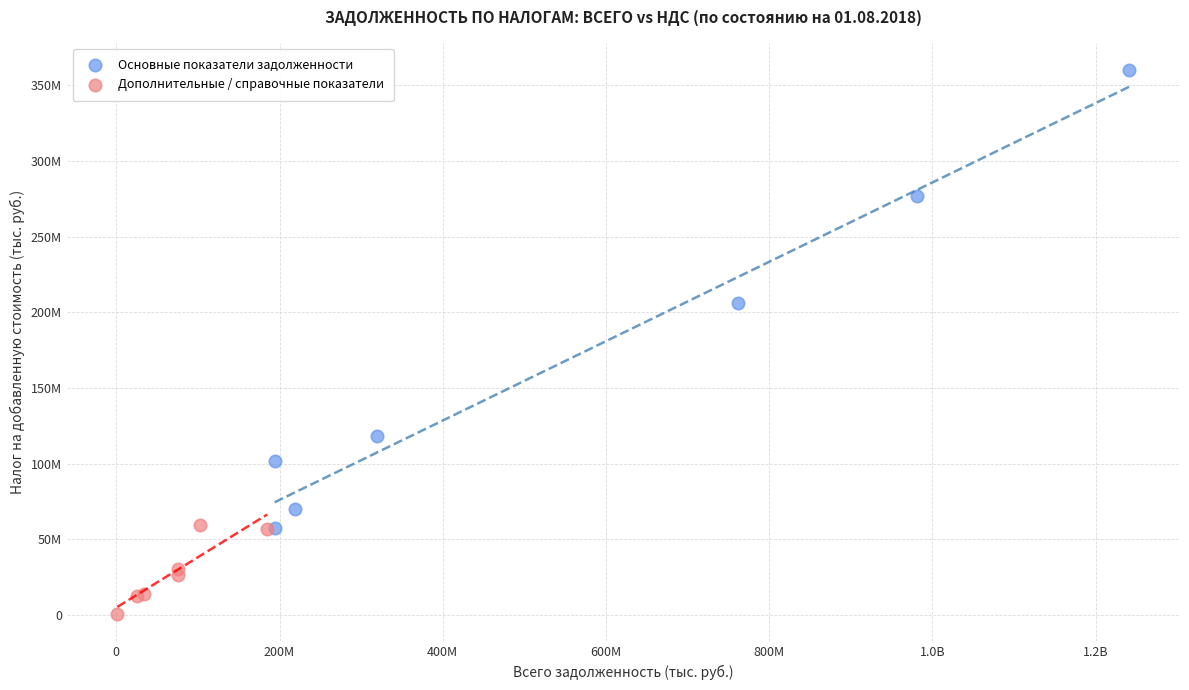

Which series has the widest spread of Y values?

Основные показатели задолженности